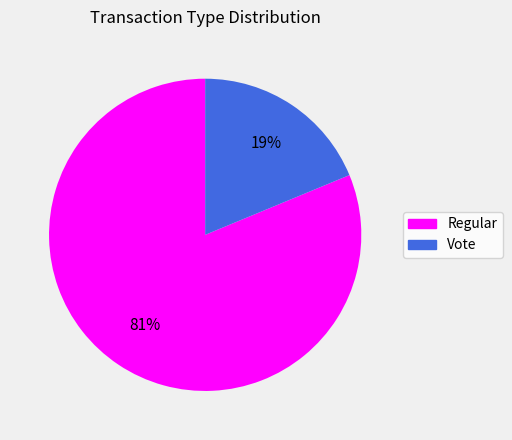

To the nearest percent, what is the combined percentage of Vote and Regular?

100%